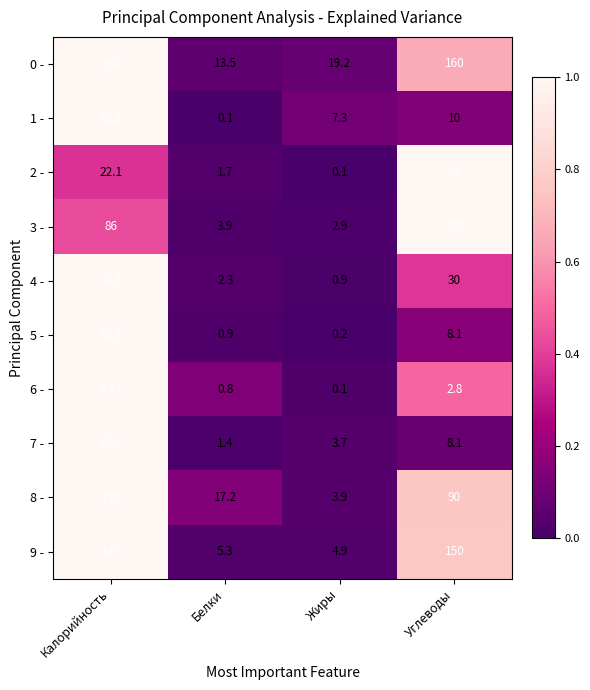

Which category has the highest value in the 7 - series?

Калорийность